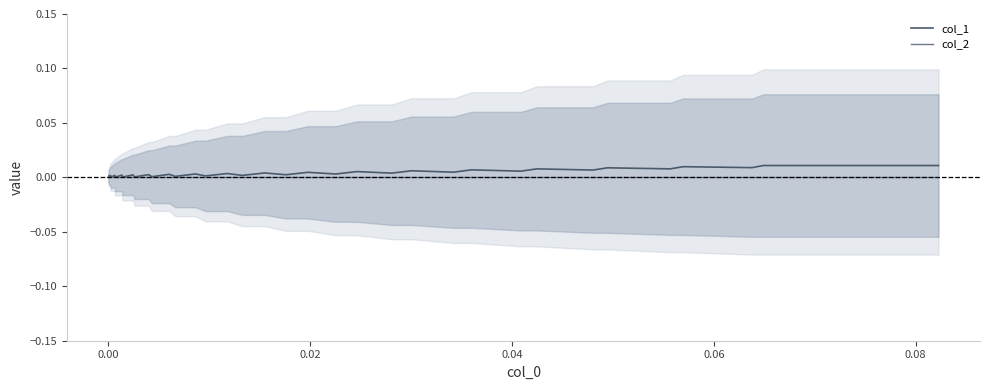

Does the chart have visible grid lines?

No